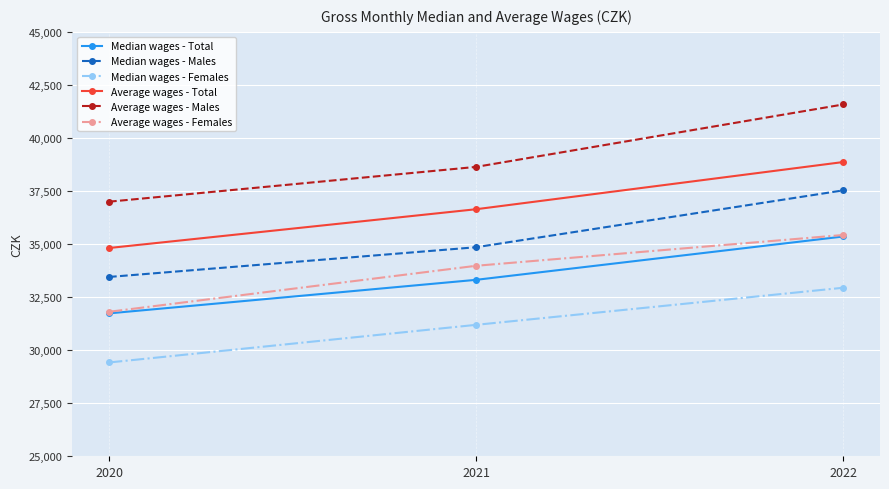

What is the maximum value shown in the chart?

41579